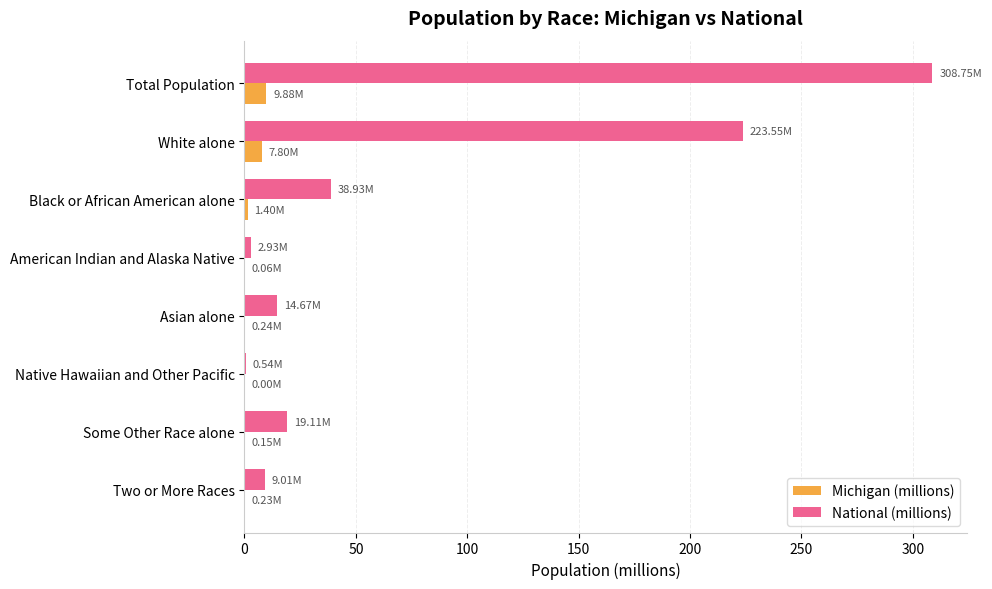

What is the sum of all National (millions) values?

617.5